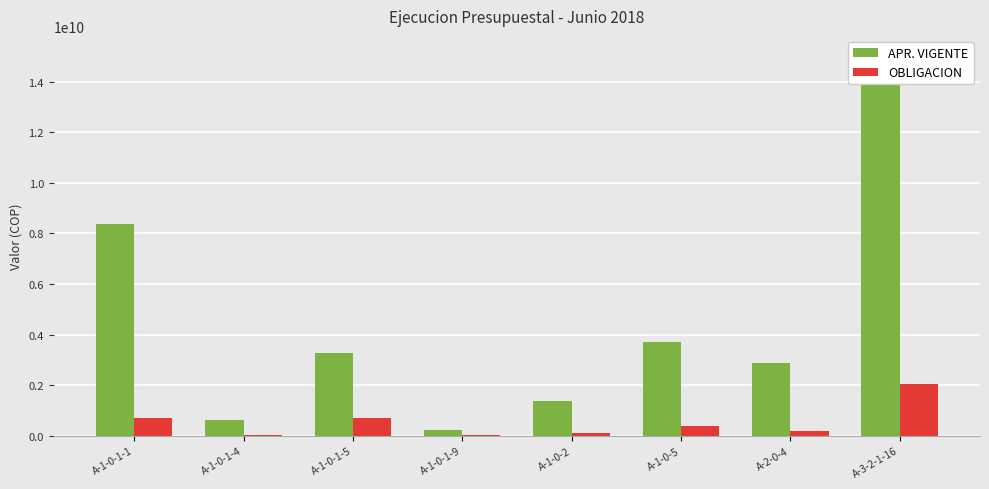

Is the value of OBLIGACION at A-2-0-4 greater than the value of APR. VIGENTE at A-1-0-1-5?

No